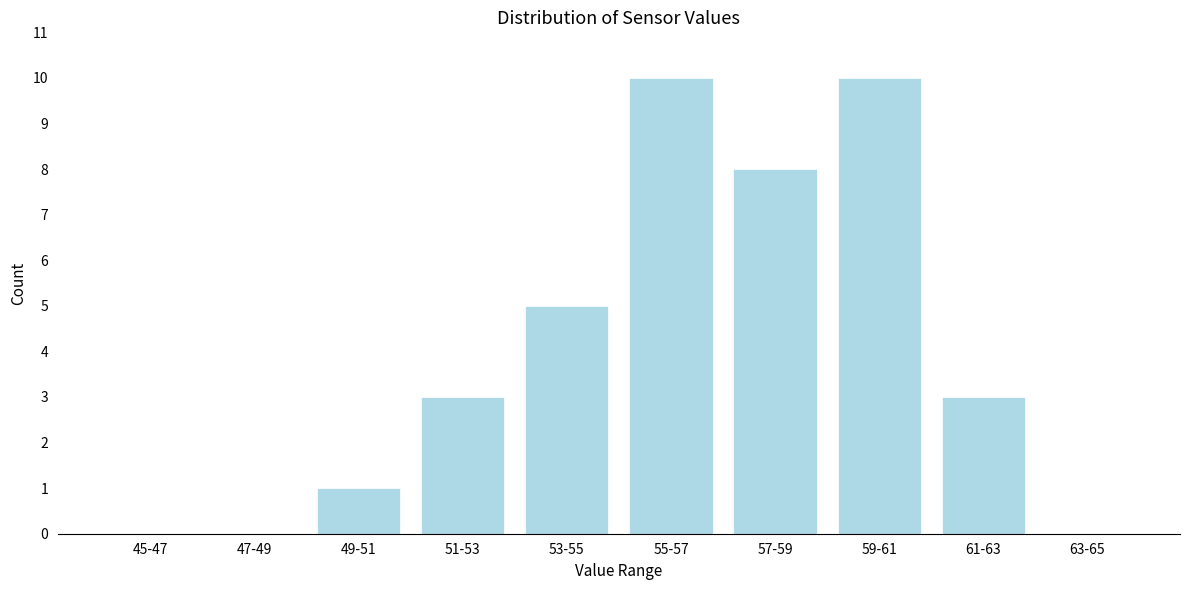

Reading left to right, what are all the values shown in this chart?

45-47=0	47-49=0	49-51=1	51-53=3	53-55=5	55-57=10	57-59=8	59-61=10	61-63=3	63-65=0